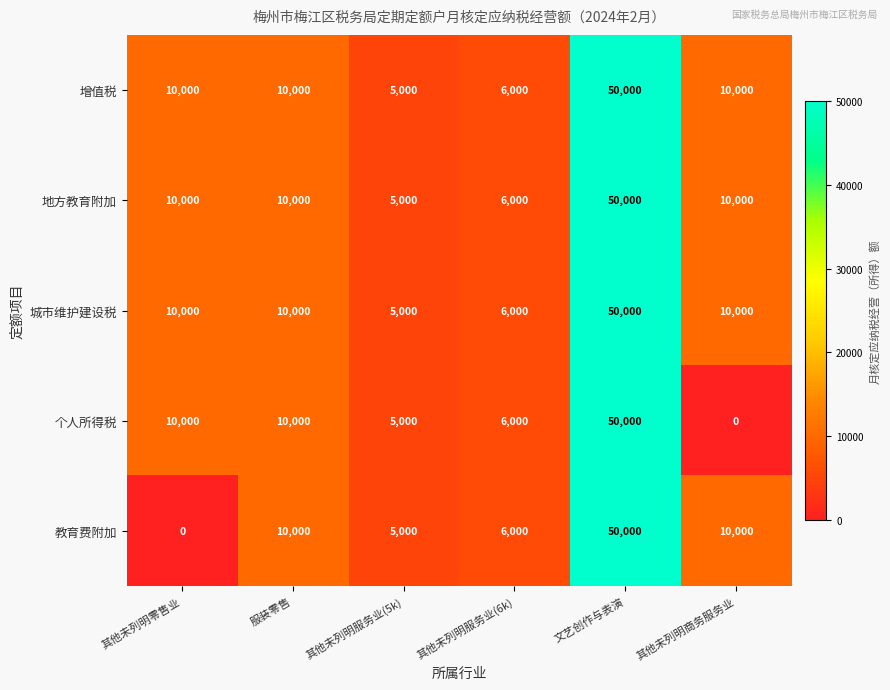

Reading left to right, what are all the values shown in this chart?

增值税: 10000	10000	5000	6000	50000	10000
地方教育附加: 10000	10000	5000	6000	50000	10000
城市维护建设税: 10000	10000	5000	6000	50000	10000
个人所得税: 10000	10000	5000	6000	50000	0
教育费附加: 0	10000	5000	6000	50000	10000